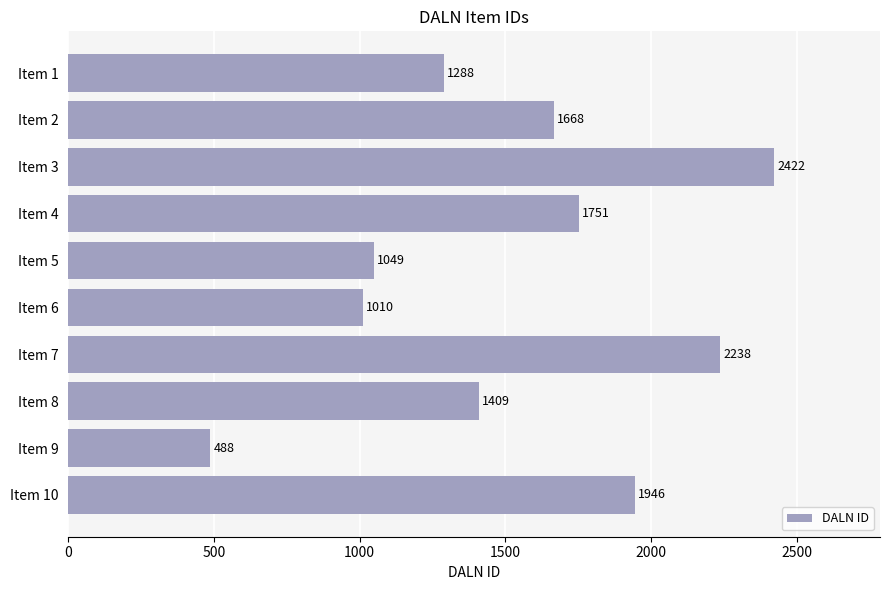

At which label is the value closest to 1455?

Item 8